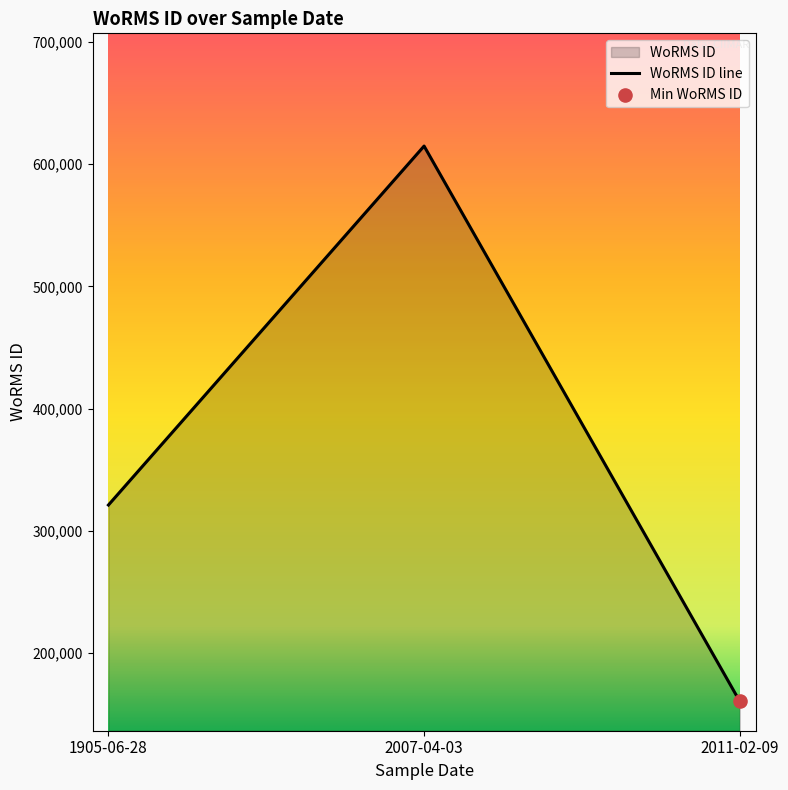

Which has a higher value, 03-04-2007 or 28-06-1905?

03-04-2007